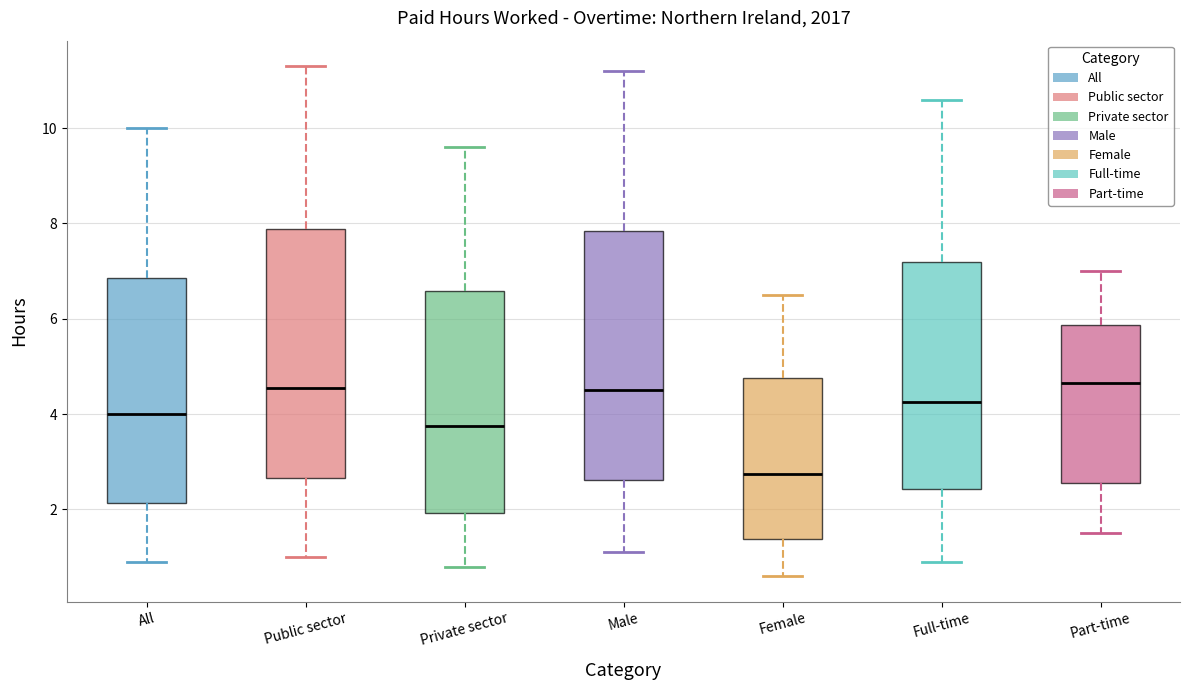

Reading left to right, read every box against the y-axis: the position of its median line, the range the box covers, and the ends of its whiskers. The values are not printed on the chart, so give them approximately, as read against the axis.

All: median 4.0, box 2.2 to 6.8, whiskers 1.0 to 10.0
Public sector: median 4.6, box 2.6 to 7.8, whiskers 1.0 to 11.4
Private sector: median 3.8, box 2.0 to 6.6, whiskers 0.8 to 9.6
Male: median 4.6, box 2.6 to 7.8, whiskers 1.2 to 11.2
Female: median 2.8, box 1.4 to 4.8, whiskers 0.6 to 6.6
Full-time: median 4.2, box 2.4 to 7.2, whiskers 1.0 to 10.6
Part-time: median 4.6, box 2.6 to 5.8, whiskers 1.6 to 7.0